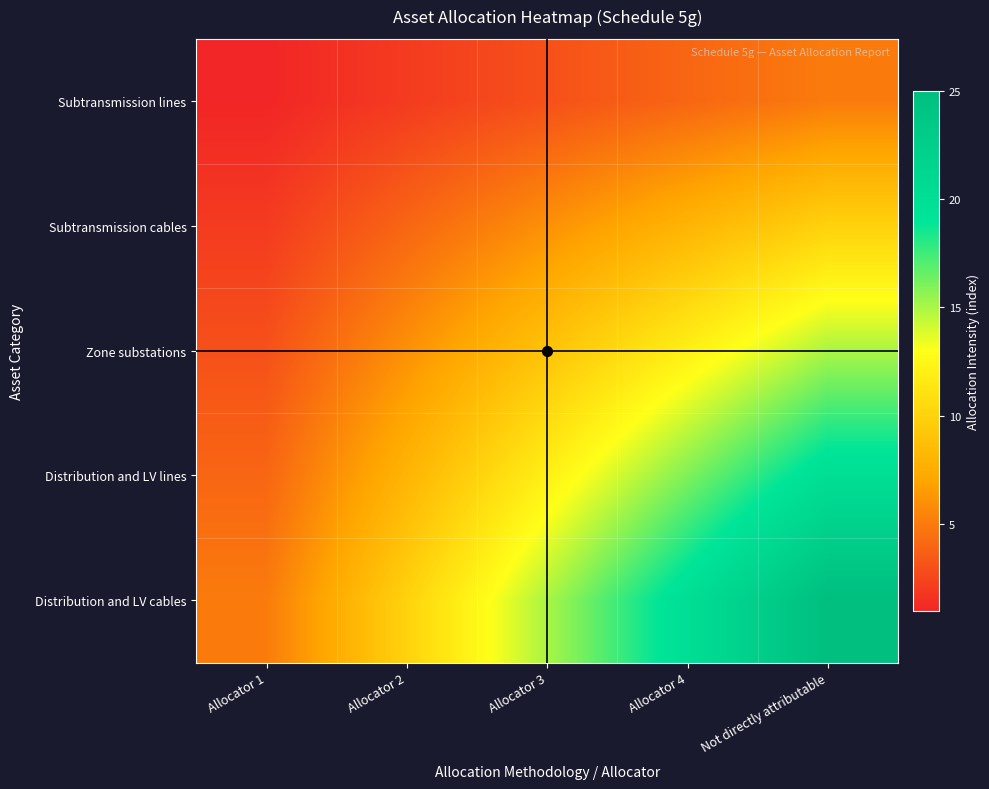

Reading right to left, list all the values displayed in this chart.

Subtransmission lines: Not directly attributable=5	Allocator 4=4	Allocator 3=3	Allocator 2=2	Allocator 1=1
Subtransmission cables: Not directly attributable=10	Allocator 4=8	Allocator 3=6	Allocator 2=4	Allocator 1=2
Zone substations: Not directly attributable=15	Allocator 4=12	Allocator 3=9	Allocator 2=6	Allocator 1=3
Distribution and LV lines: Not directly attributable=20	Allocator 4=16	Allocator 3=12	Allocator 2=8	Allocator 1=4
Distribution and LV cables: Not directly attributable=25	Allocator 4=20	Allocator 3=15	Allocator 2=10	Allocator 1=5